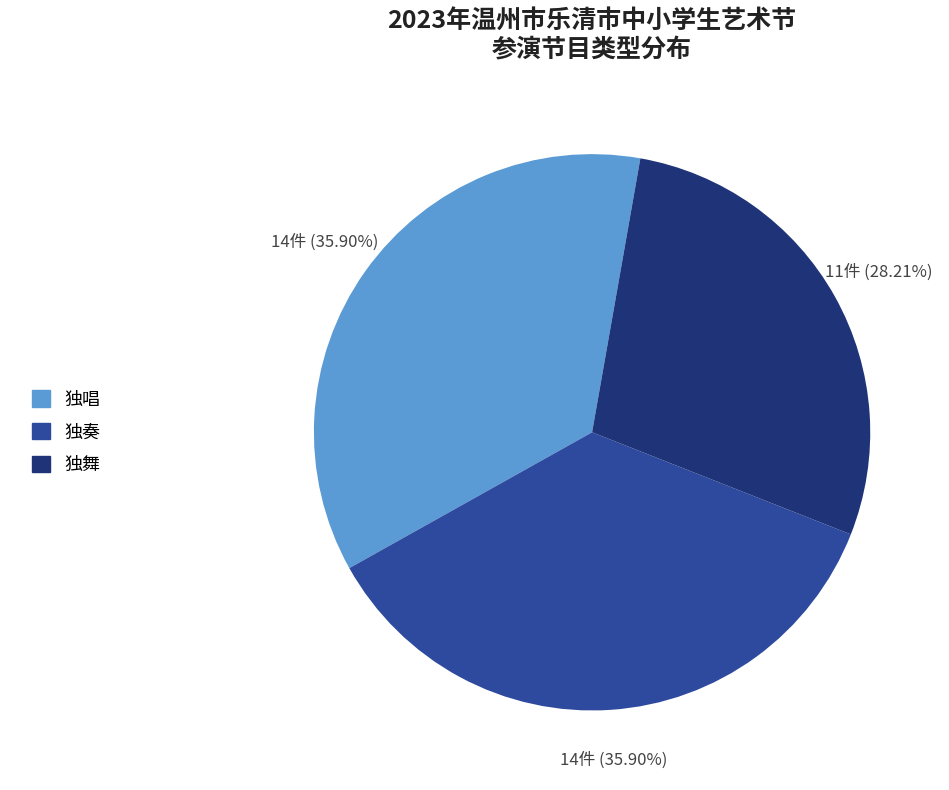

The 独舞 slice represents 34% of the pie. True or false?

False